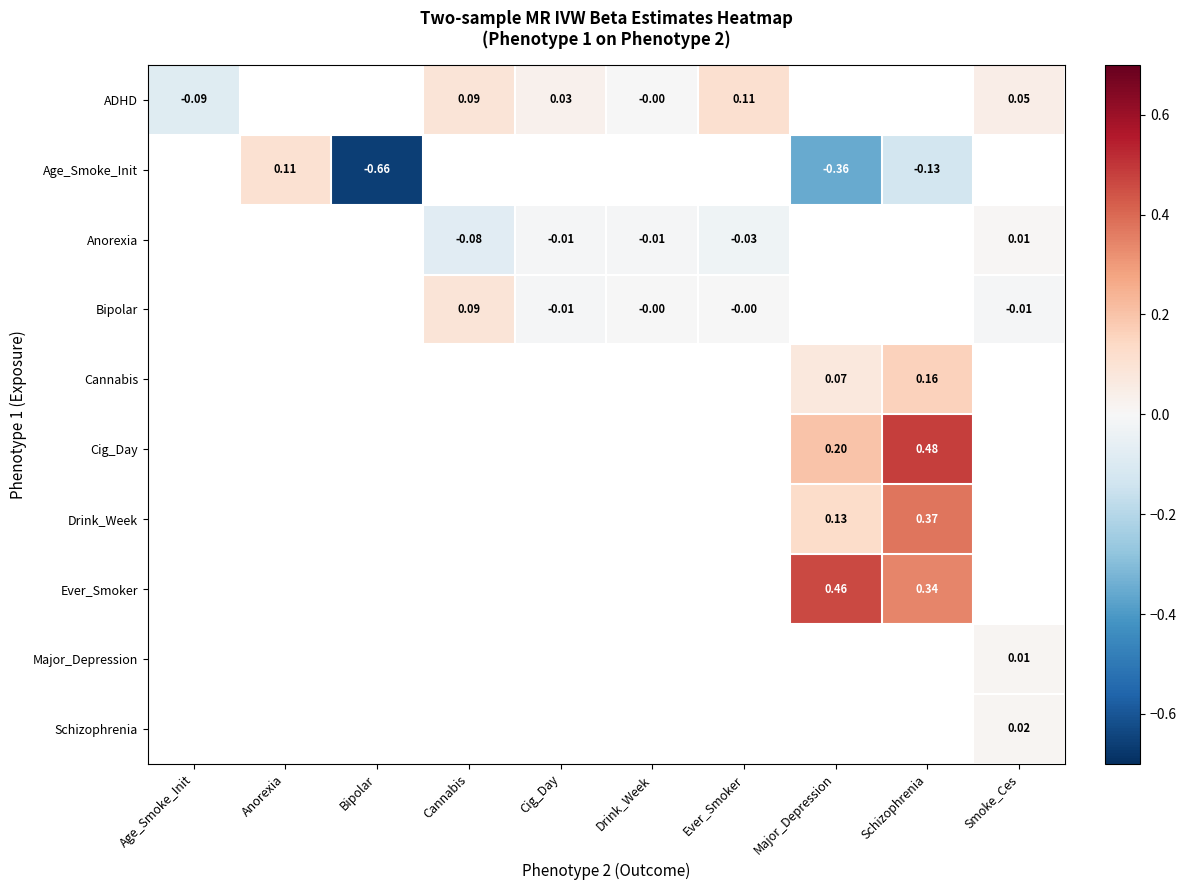

Count the number of data series in this chart.

10